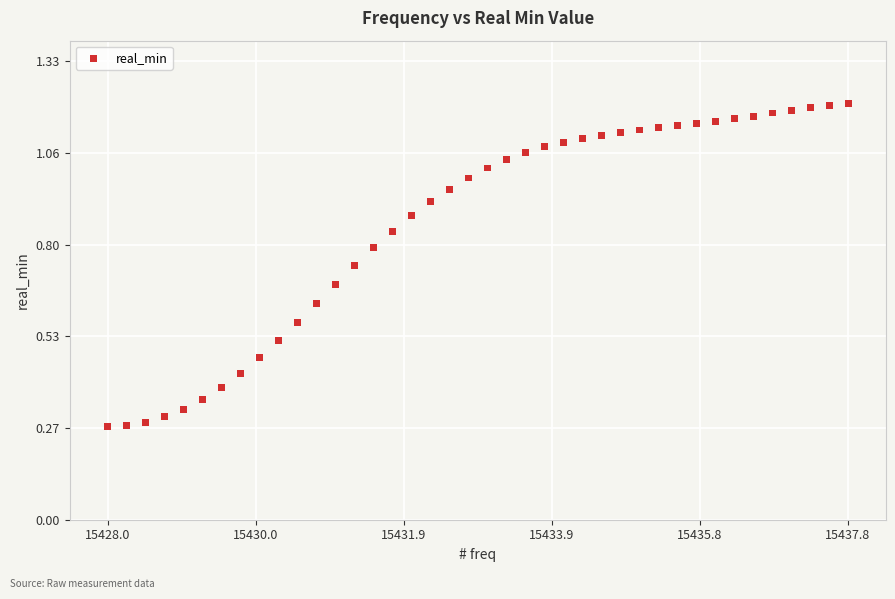

What is the range of X values (max minus min)?

9.8